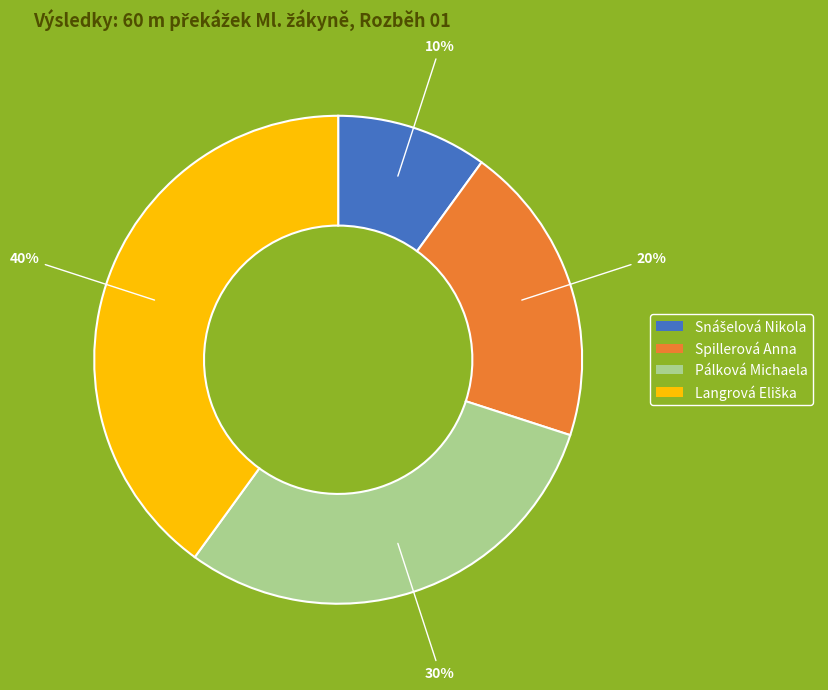

How many slices are in this pie chart?

4